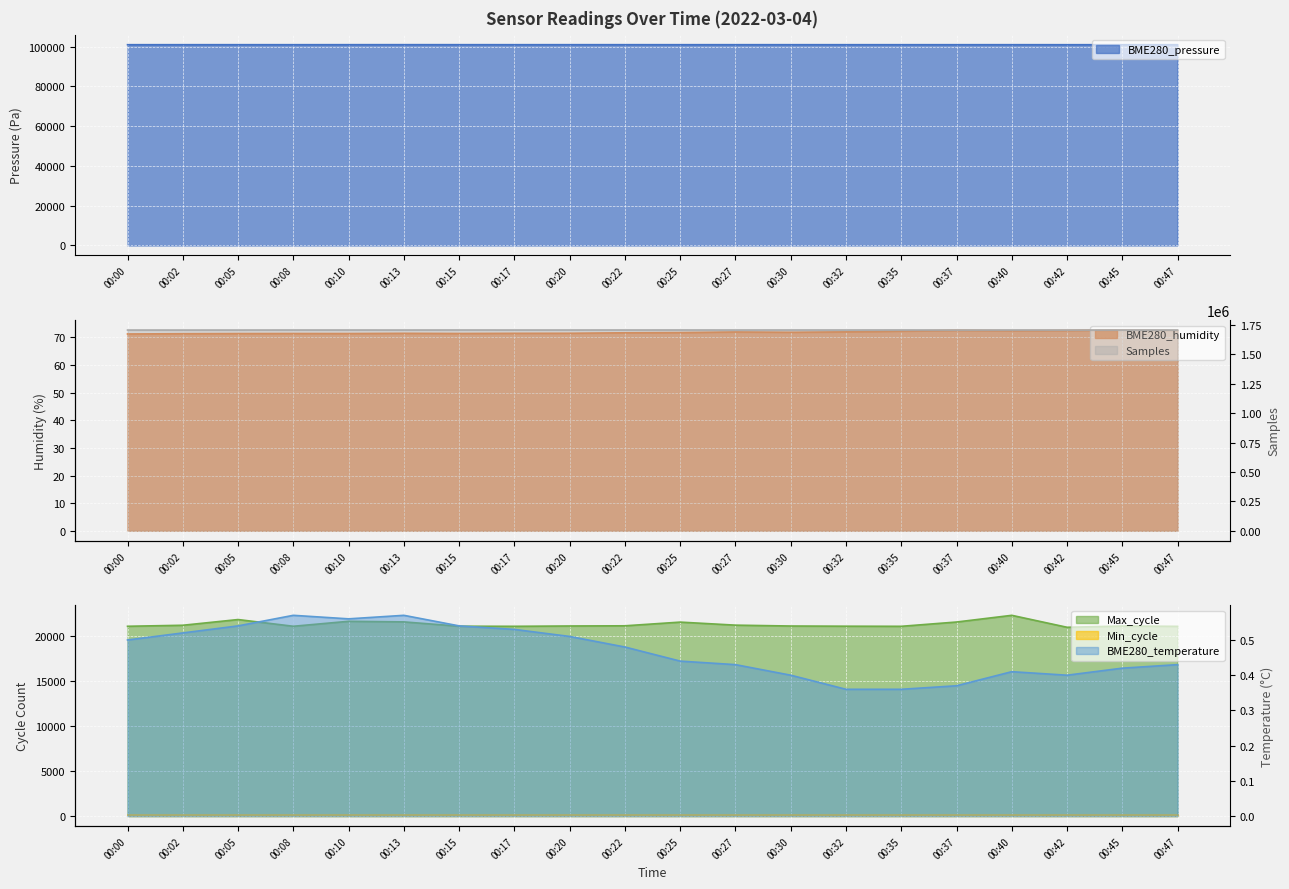

What is the value of the Samples point at the 11th from the left?

1706217.0